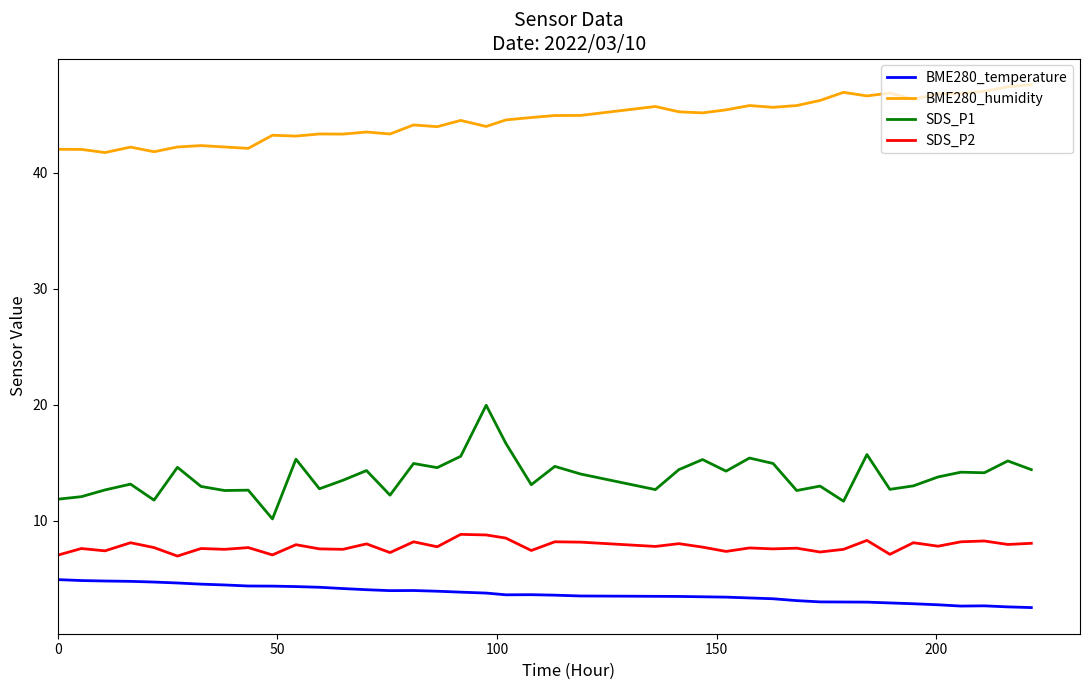

What is the difference between the maximum and minimum values in the SDS_P1 series?

9.8